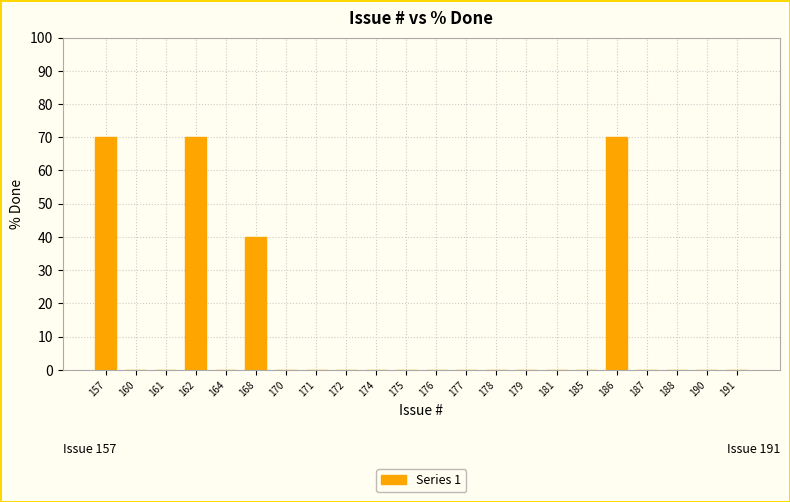

Reading left to right, list all the values displayed in this chart.

70	0	0	70	0	40	0	0	0	0	0	0	0	0	0	0	0	70	0	0	0	0